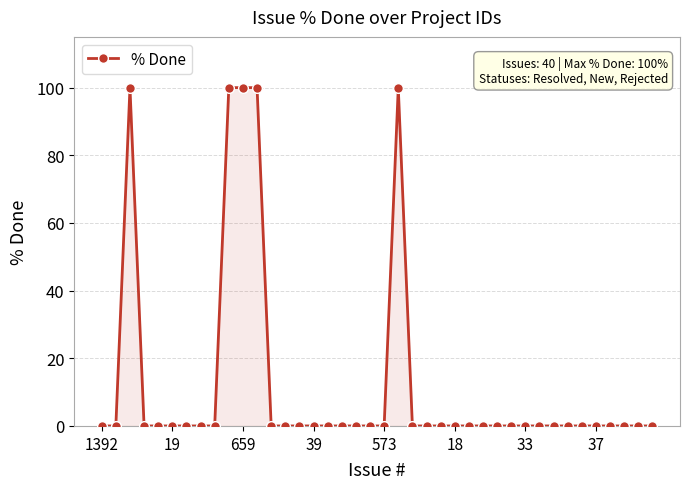

What is the maximum value shown in the chart?

100